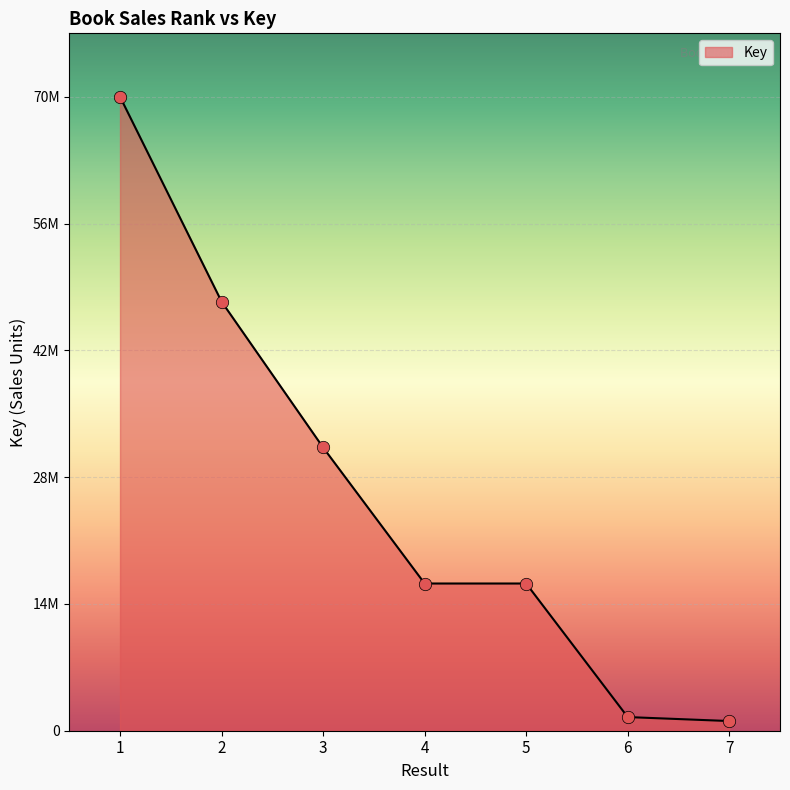

Which has a higher value, 5 or 1?

1